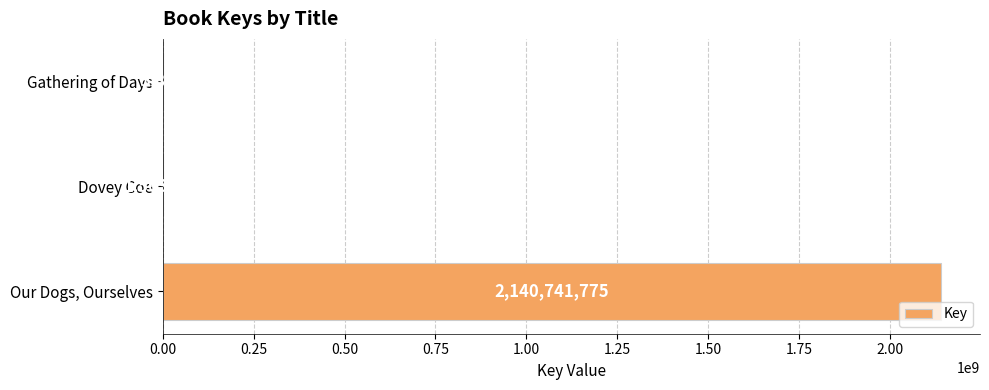

Count the number of data series in this chart.

1